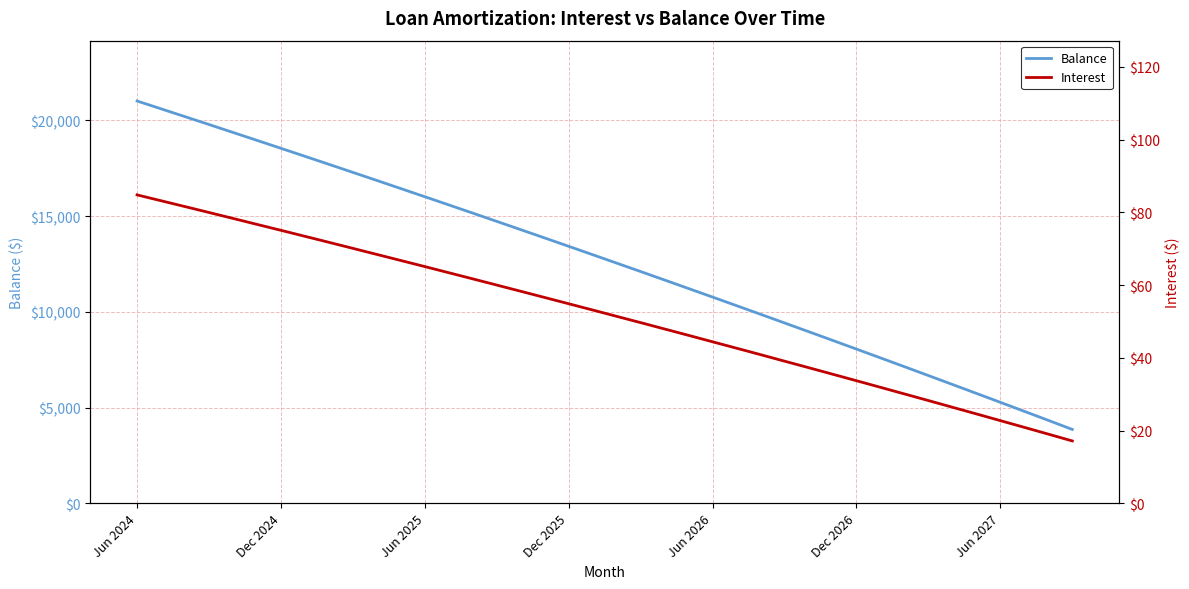

Rank the series at 35 from lowest to highest value.

Interest, Balance